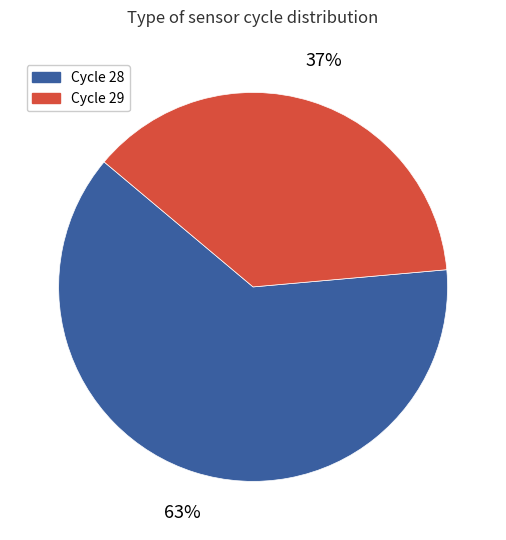

To the nearest percent, what is the average slice percentage?

50%